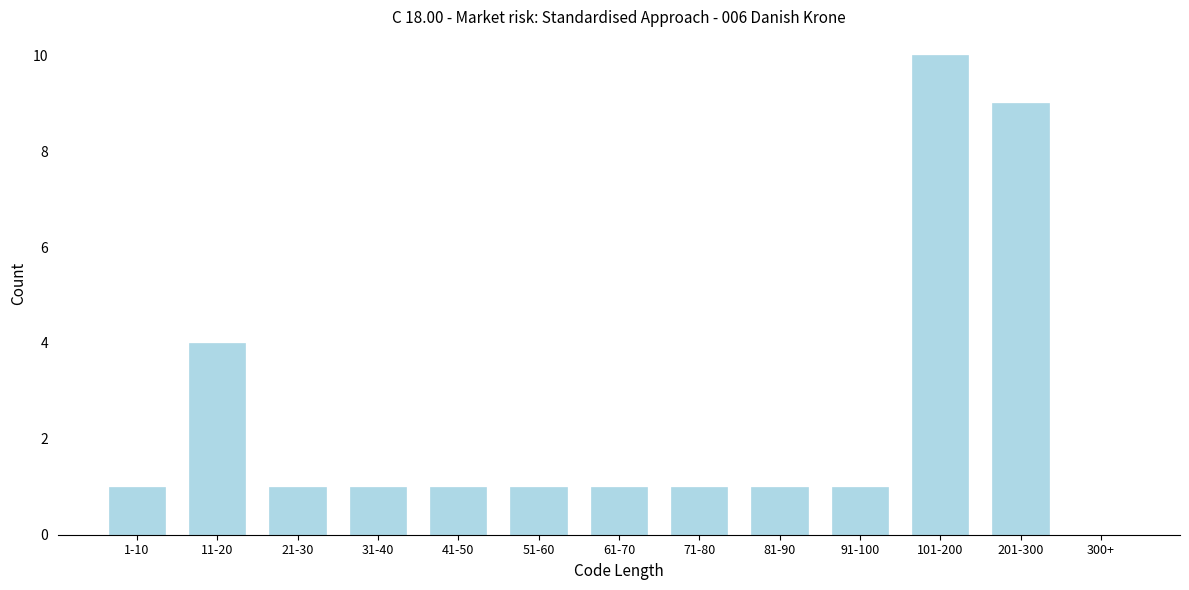

Reading left to right, list all the values displayed in this chart.

1-10=1	11-20=4	21-30=1	31-40=1	41-50=1	51-60=1	61-70=1	71-80=1	81-90=1	91-100=1	101-200=10	201-300=9	300+=0